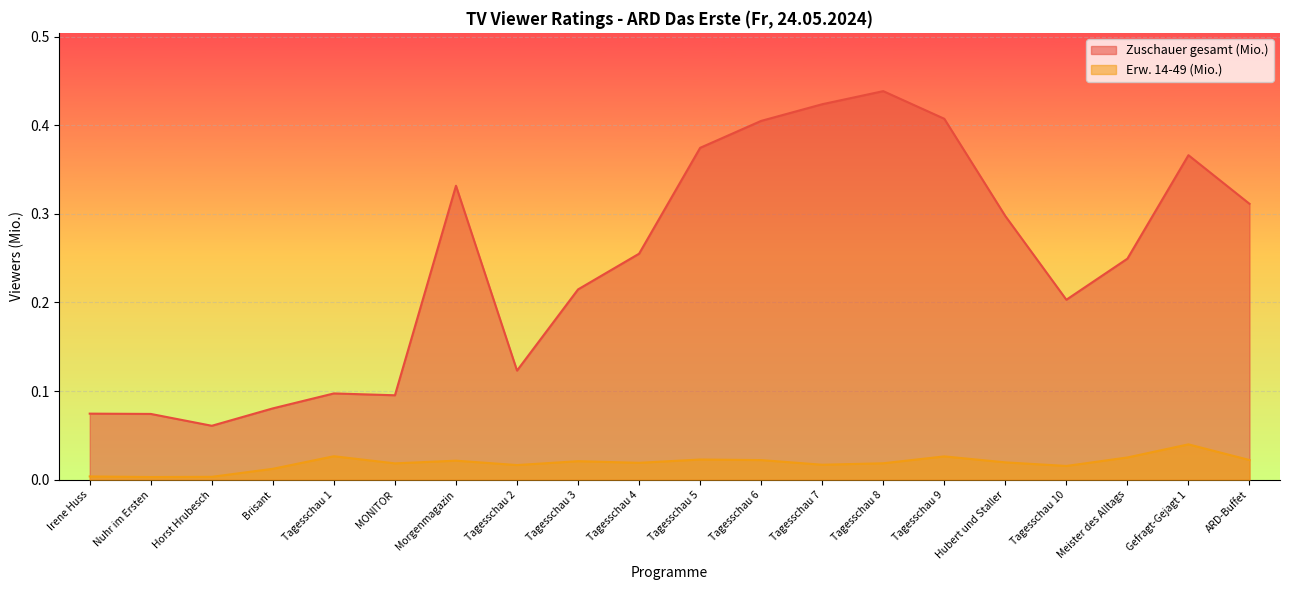

What position from the right is Tagesschau 6?

9